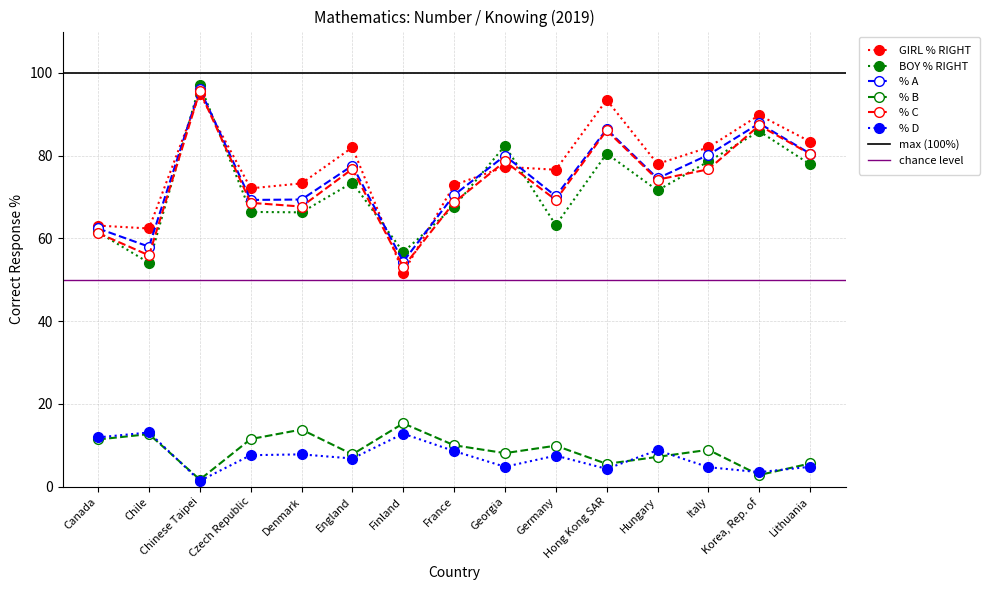

Where is the first local maximum for % A?

Chinese Taipei